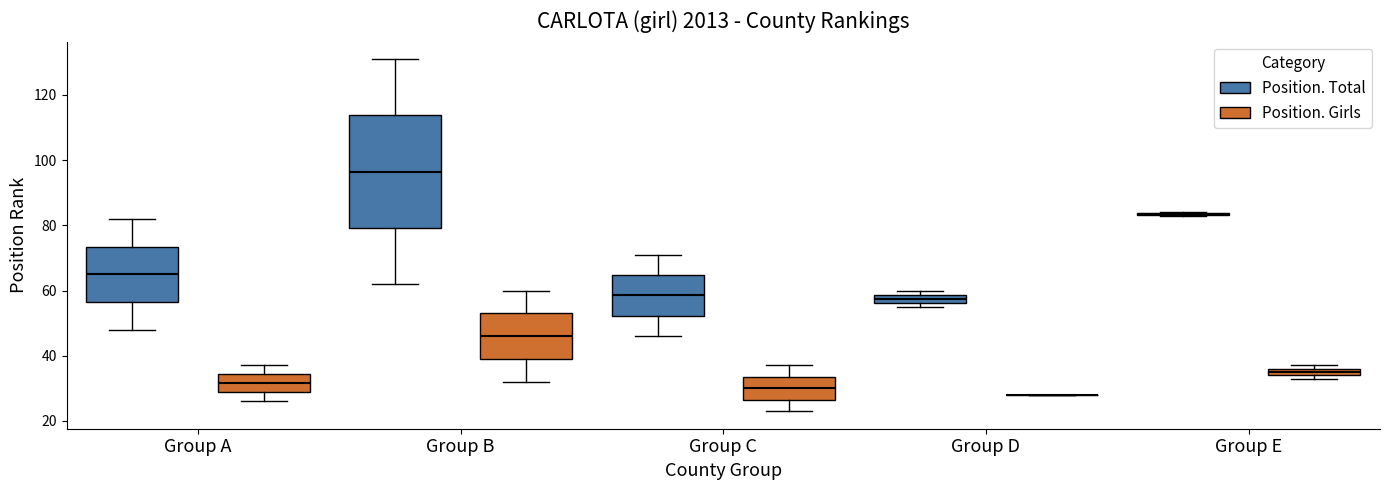

Where is the upper edge of the box for Group E (Position. Girls) on the y-axis? The values are not printed on the chart, so give them approximately, as read against the axis.

36